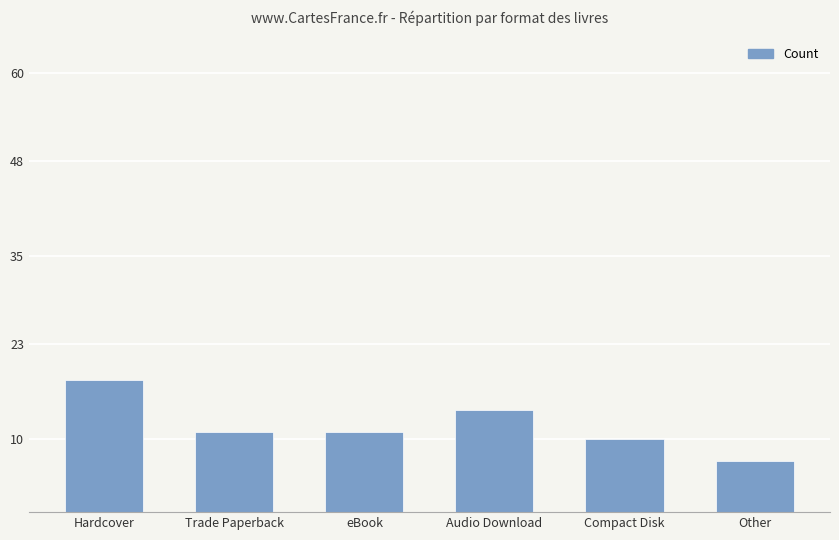

Count the number of data series in this chart.

1